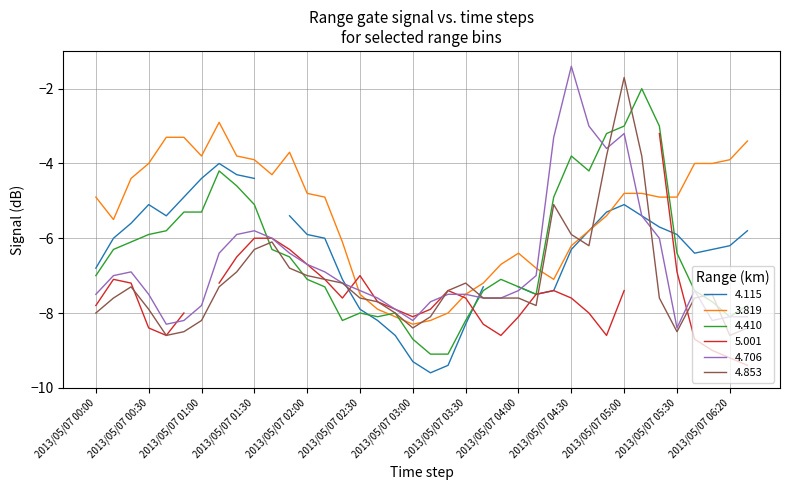

What is the spread (max minus min) of values at 2013/05/07 03:20?

1.7